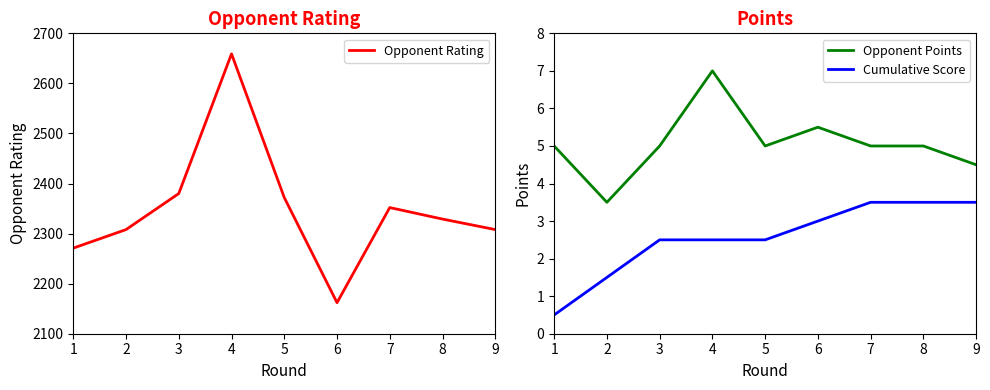

Read the Cumulative Score value at 5.

2.5